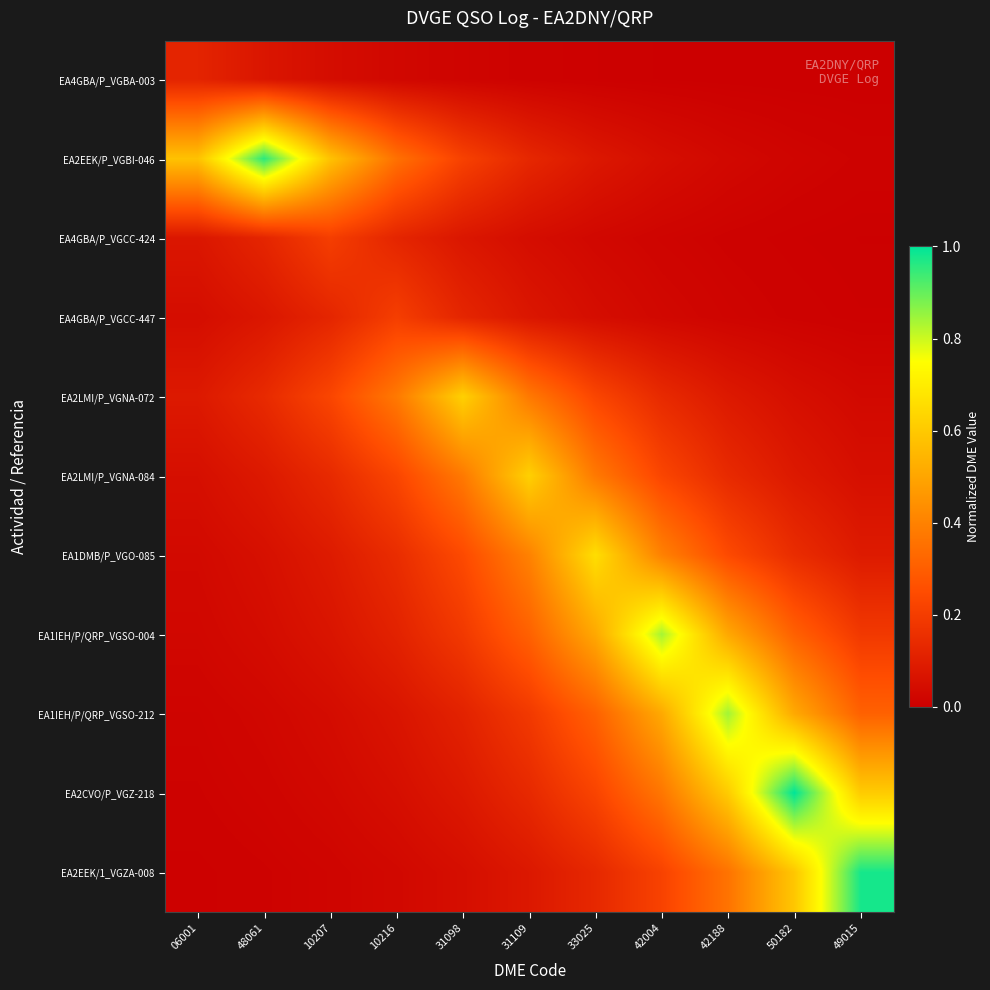

Which label corresponds to the largest value in the chart?

50182